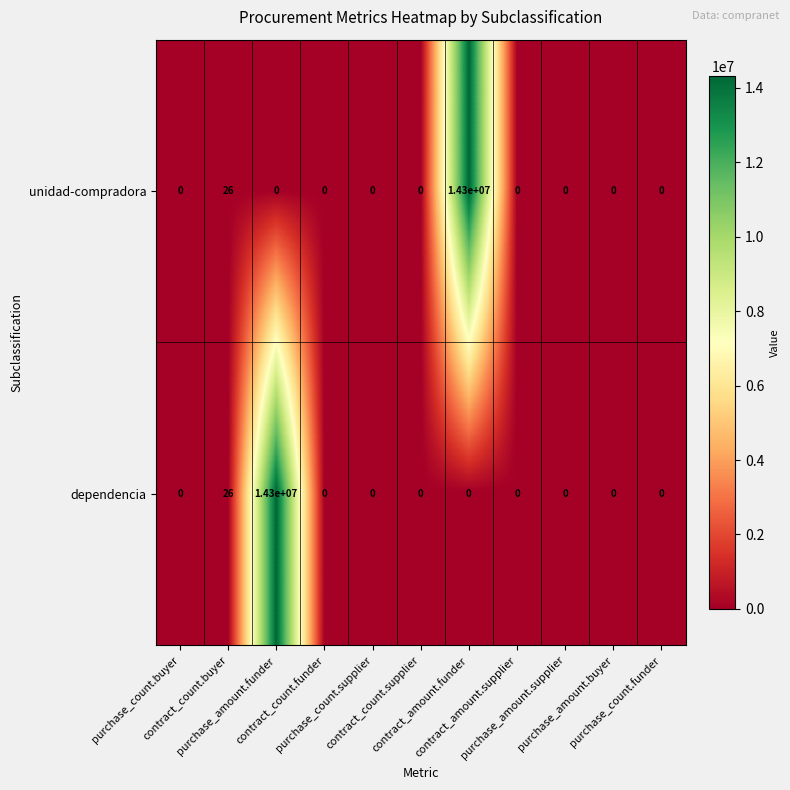

What is the sum of all dependencia values?

14300026